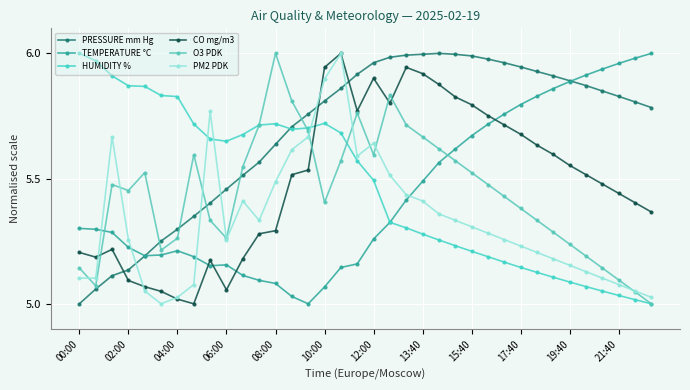

Count the number of categories in the chart.

36